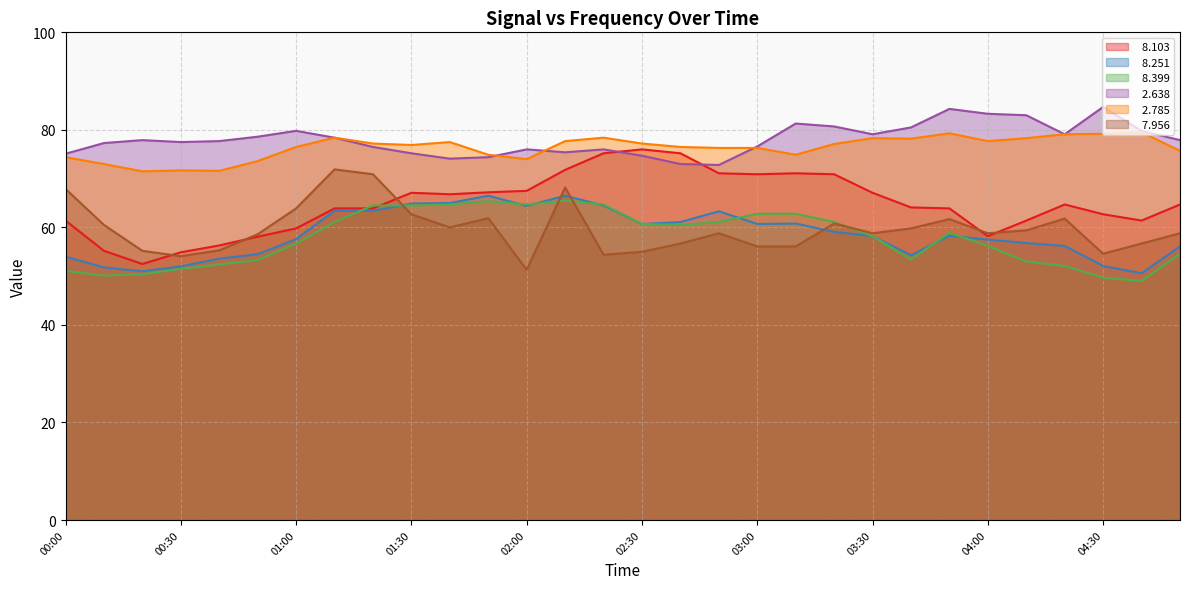

At which label does   8.399 reach its peak?

02:10